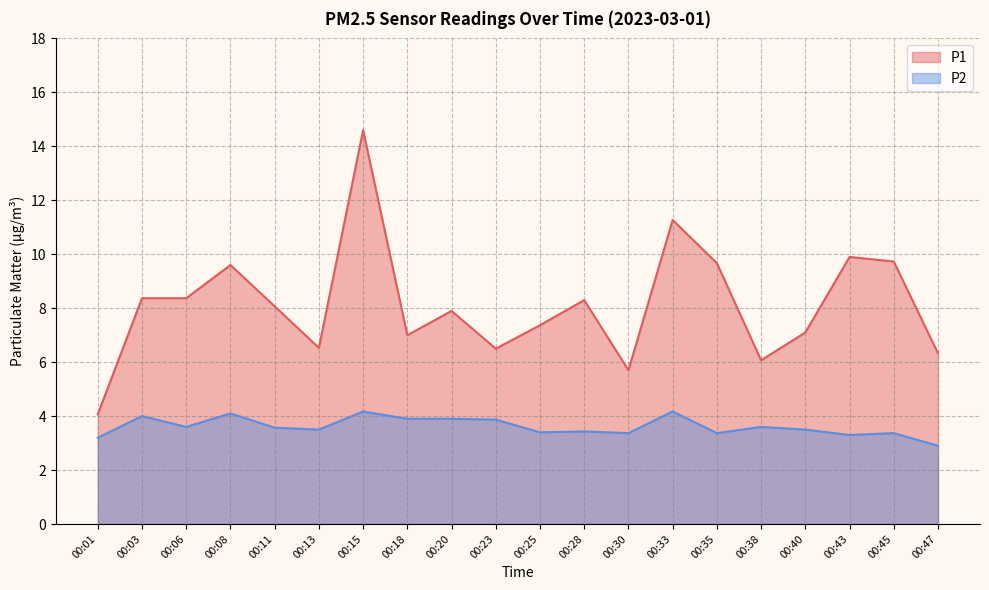

What are all the series names shown in the legend?

P1, P2